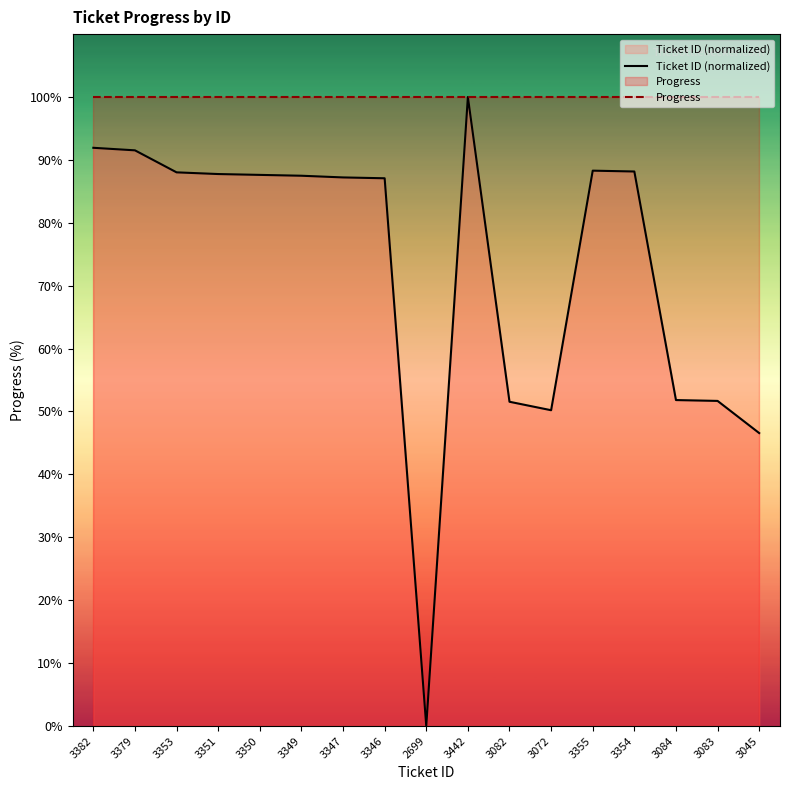

Which series changed the most between 3379 and 3354?

Ticket ID (normalized)